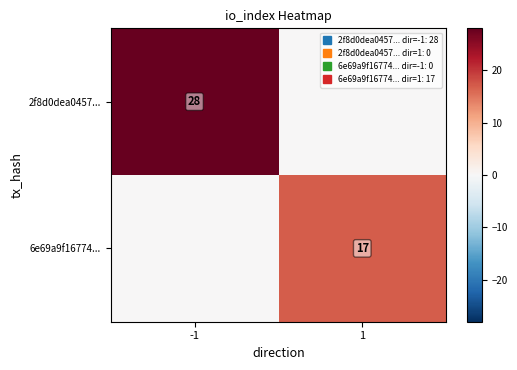

What is the highest value of the 2f8d0dea0457... series?

28